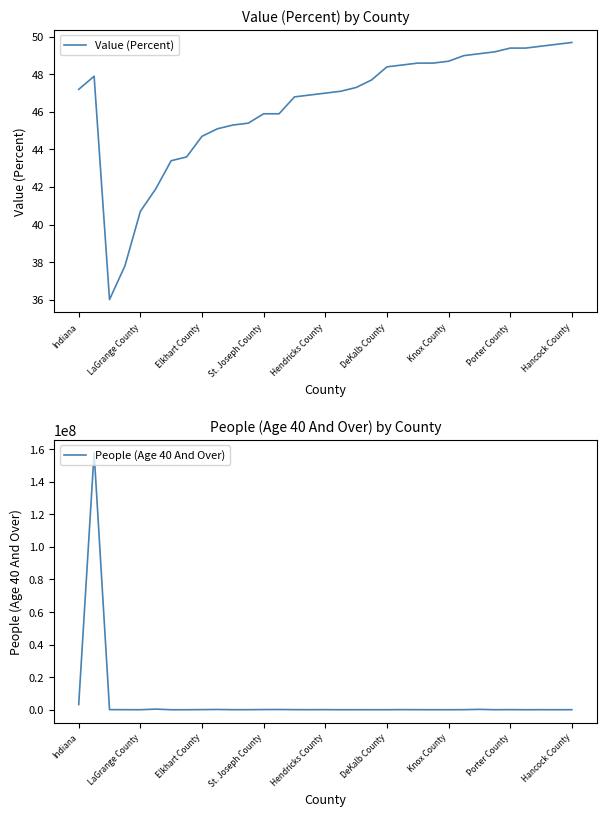

Is this an area chart (filled region under the line)?

No